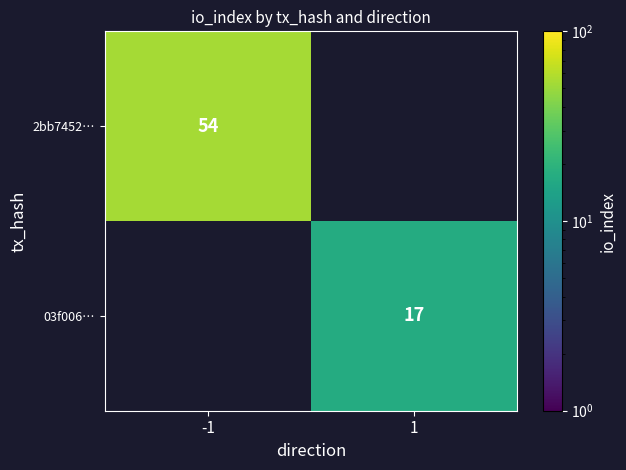

At how many categories does at least one series exceed 42?

1